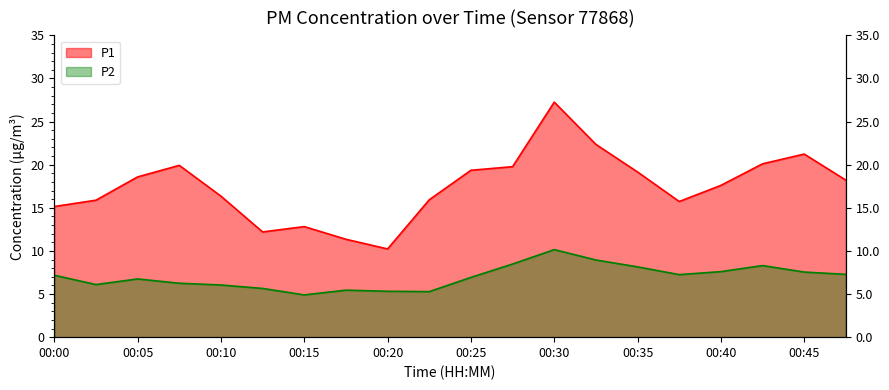

At how many categories does at least one series exceed 20?

4